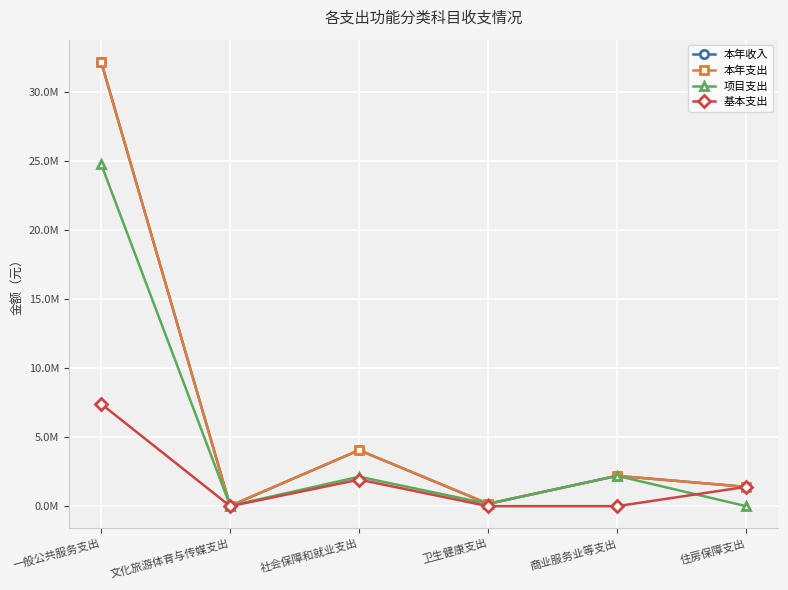

True or false: 本年收入 has more than 1 interior local peaks.

True